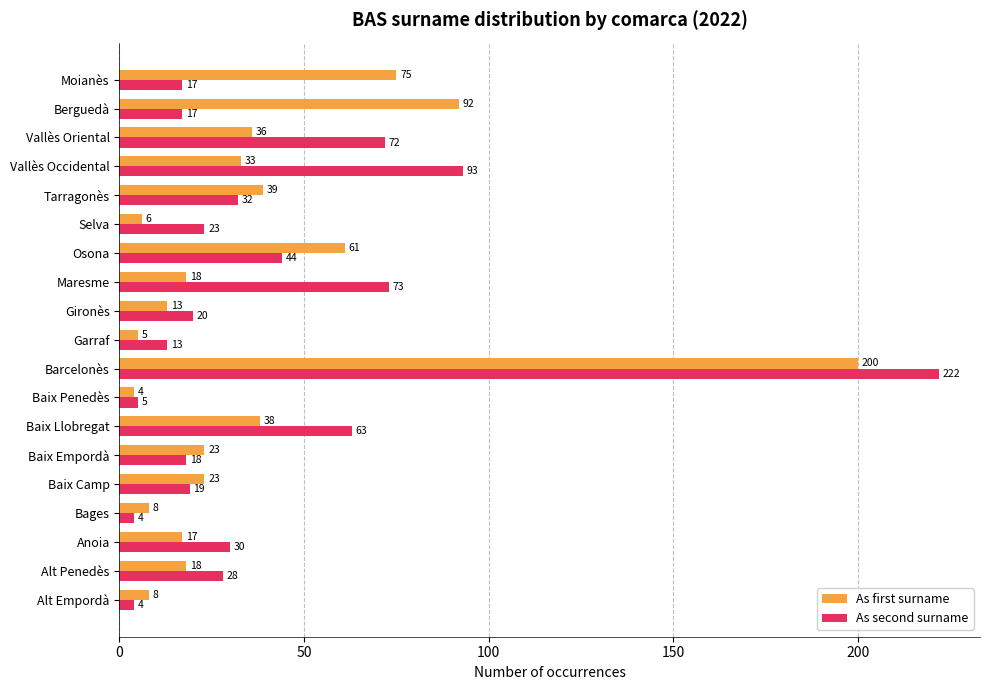

Where is As first surname nearest to the value 102?

Berguedà